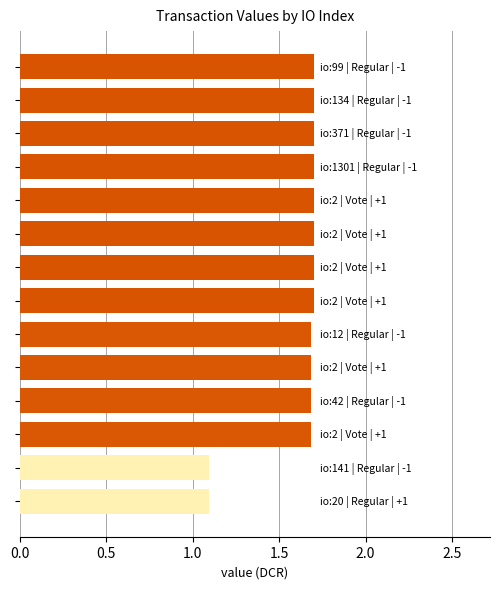

What is the greatest value displayed?

1.7